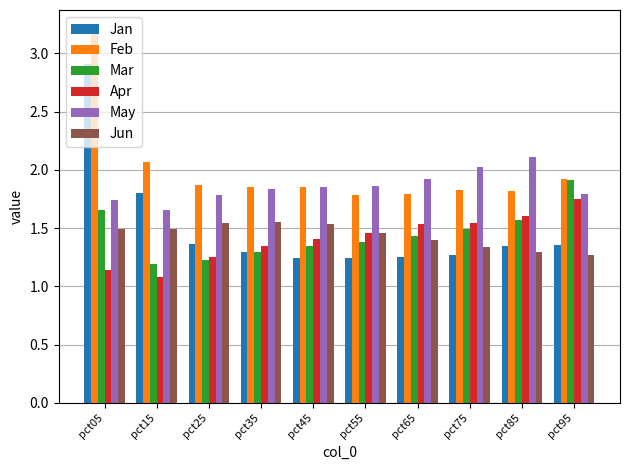

What is the sum of all Apr values?

14.1